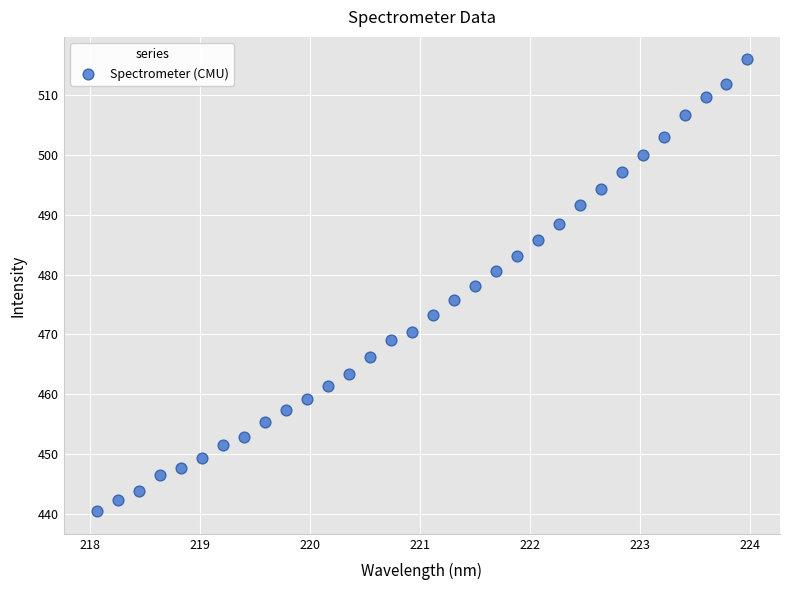

What is the range of X values (max minus min)?

5.9